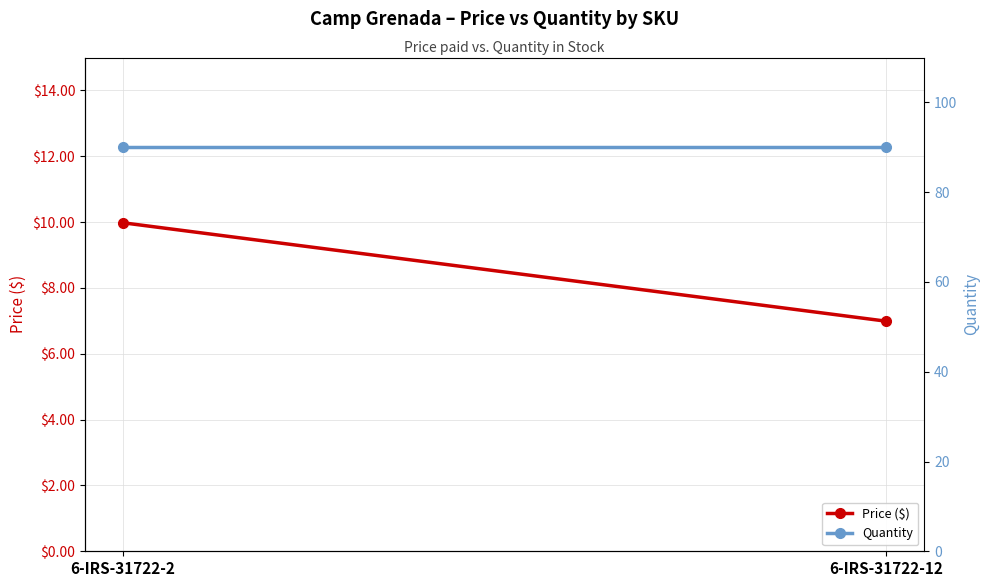

At which category is the sum across all series the highest?

6-IRS-31722-2